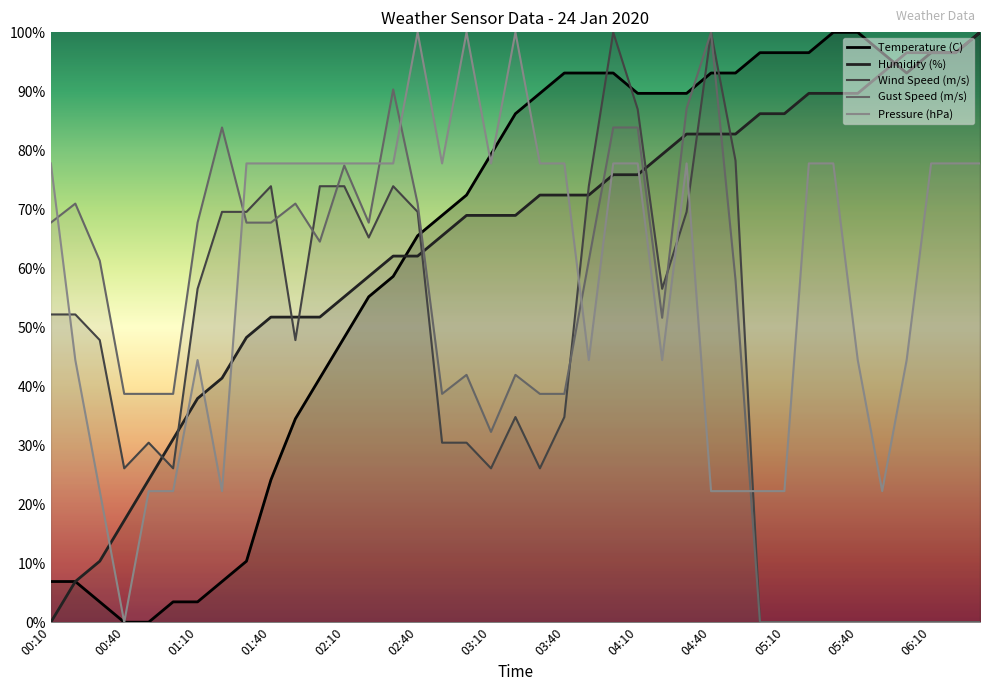

What is the approximate value of Wind Speed (m/s) at 03:50?

0.7